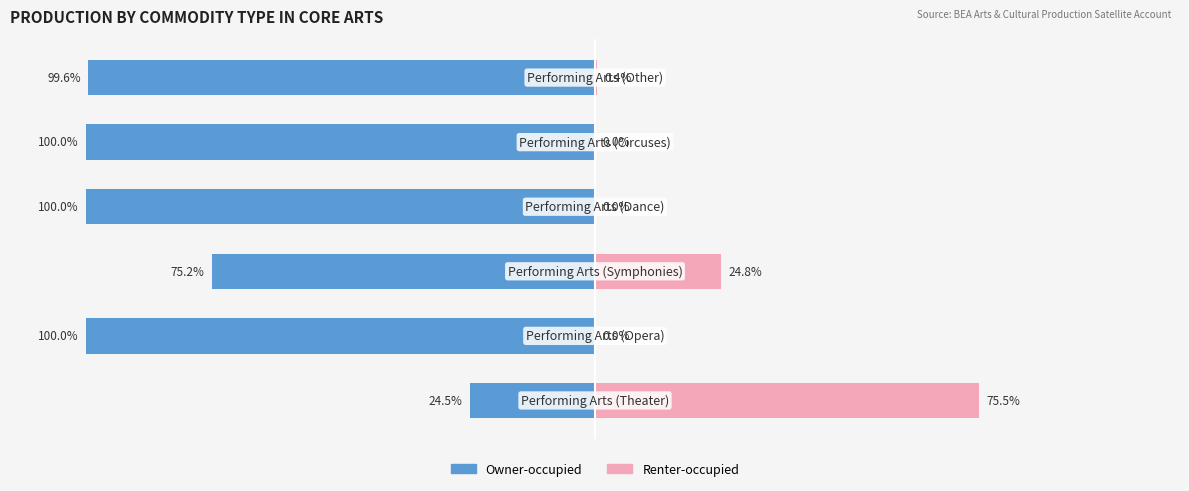

Between 0 and 2, which series saw the biggest shift?

Renter-occupied